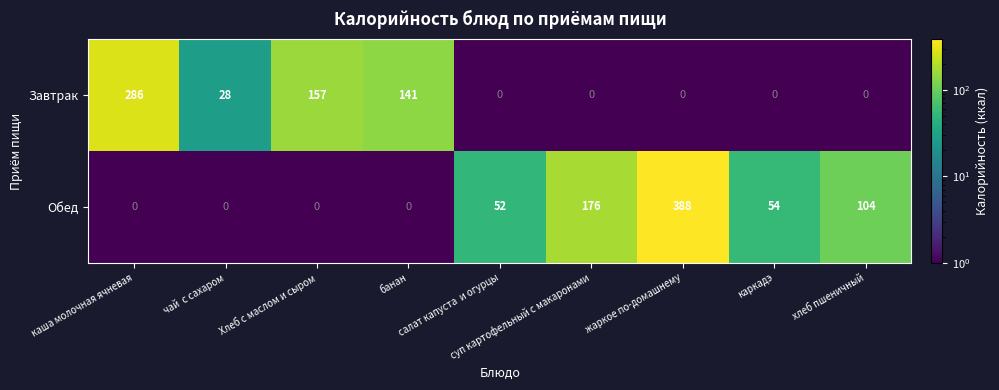

Count the Обед values in the range 0 to 104.

7